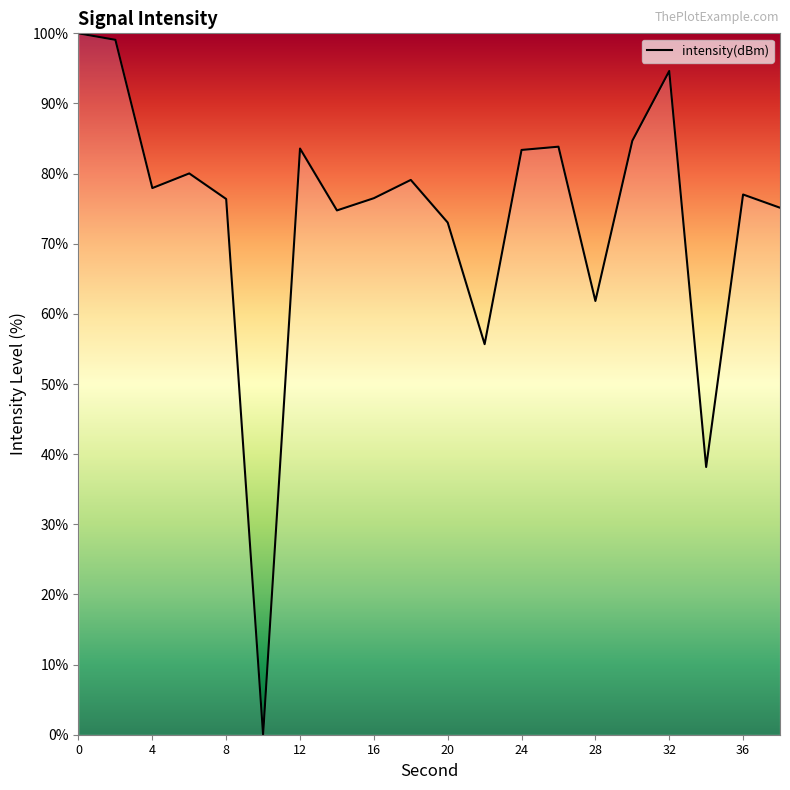

What is the greatest value displayed?

100.0